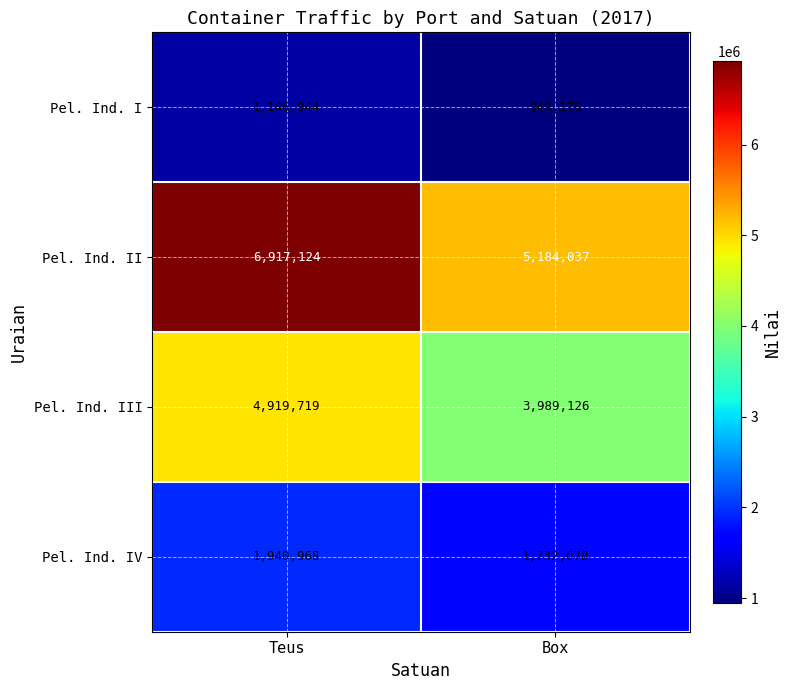

Reading left to right, transcribe all the data shown in this chart.

Pel. Ind. I: Teus=1146944	Box=949176
Pel. Ind. II: Teus=6917124	Box=5184037
Pel. Ind. III: Teus=4919719	Box=3989126
Pel. Ind. IV: Teus=1940968	Box=1732078